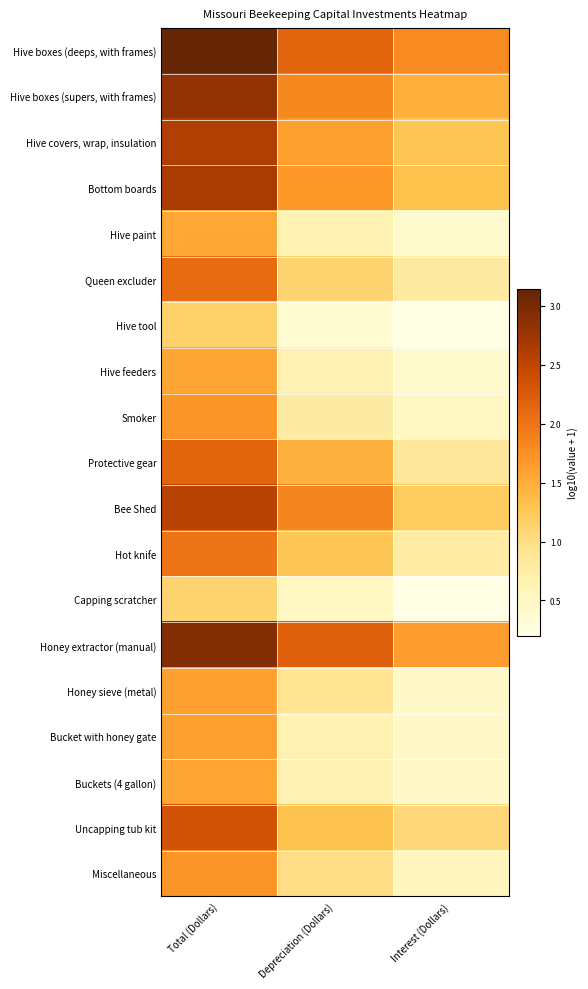

Reading left to right, what are all the values shown in this chart?

Hive boxes (deeps, with frames): Total (Dollars)=3.1	Depreciation (Dollars)=2.1	Interest (Dollars)=1.8
Hive boxes (supers, with frames): Total (Dollars)=2.8	Depreciation (Dollars)=1.8	Interest (Dollars)=1.5
Hive covers, wrap, insulation: Total (Dollars)=2.6	Depreciation (Dollars)=1.6	Interest (Dollars)=1.3
Bottom boards: Total (Dollars)=2.7	Depreciation (Dollars)=1.7	Interest (Dollars)=1.3
Hive paint: Total (Dollars)=1.6	Depreciation (Dollars)=0.7	Interest (Dollars)=0.4
Queen excluder: Total (Dollars)=2.1	Depreciation (Dollars)=1.1	Interest (Dollars)=0.8
Hive tool: Total (Dollars)=1.1	Depreciation (Dollars)=0.4	Interest (Dollars)=0.2
Hive feeders: Total (Dollars)=1.6	Depreciation (Dollars)=0.7	Interest (Dollars)=0.4
Smoker: Total (Dollars)=1.7	Depreciation (Dollars)=0.8	Interest (Dollars)=0.5
Protective gear: Total (Dollars)=2.1	Depreciation (Dollars)=1.5	Interest (Dollars)=0.9
Bee Shed: Total (Dollars)=2.5	Depreciation (Dollars)=1.9	Interest (Dollars)=1.2
Hot knife: Total (Dollars)=2.0	Depreciation (Dollars)=1.3	Interest (Dollars)=0.8
Capping scratcher: Total (Dollars)=1.1	Depreciation (Dollars)=0.5	Interest (Dollars)=0.2
Honey extractor (manual): Total (Dollars)=2.9	Depreciation (Dollars)=2.2	Interest (Dollars)=1.6
Honey sieve (metal): Total (Dollars)=1.6	Depreciation (Dollars)=0.9	Interest (Dollars)=0.5
Bucket with honey gate: Total (Dollars)=1.6	Depreciation (Dollars)=0.7	Interest (Dollars)=0.5
Buckets (4 gallon): Total (Dollars)=1.6	Depreciation (Dollars)=0.6	Interest (Dollars)=0.4
Uncapping tub kit: Total (Dollars)=2.3	Depreciation (Dollars)=1.3	Interest (Dollars)=1.1
Miscellaneous: Total (Dollars)=1.7	Depreciation (Dollars)=1.0	Interest (Dollars)=0.5